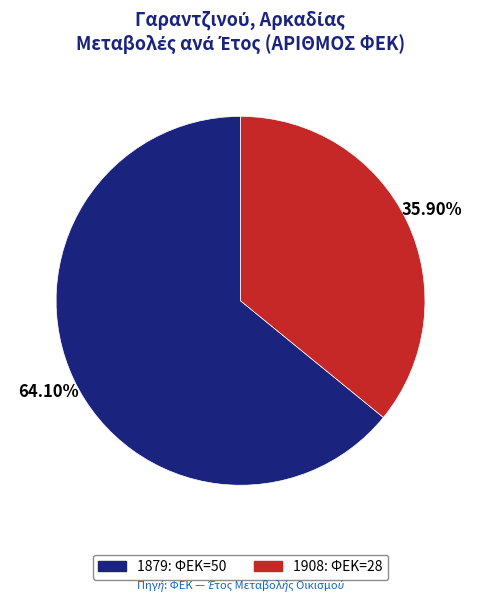

The 1908 slice represents 36% of the pie. True or false?

True